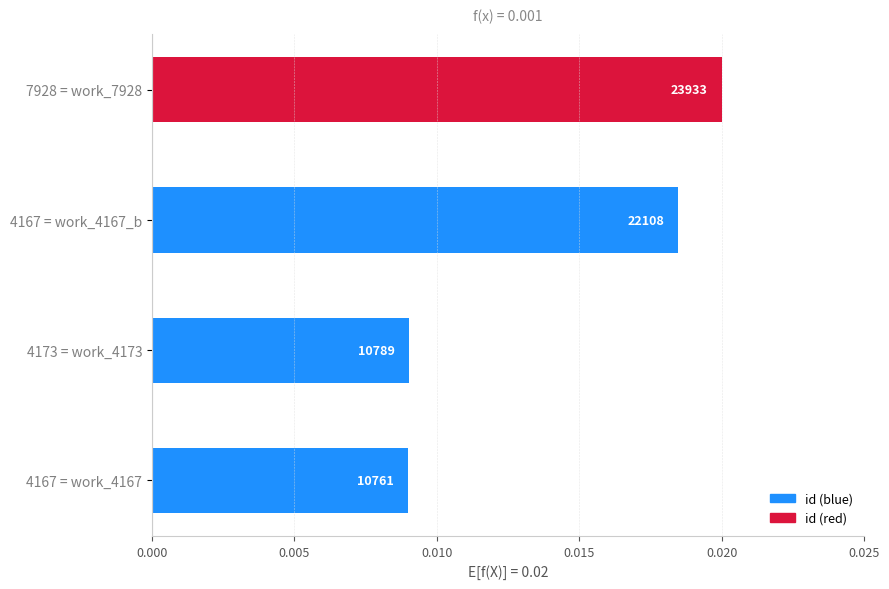

How many bars are there in total?

4